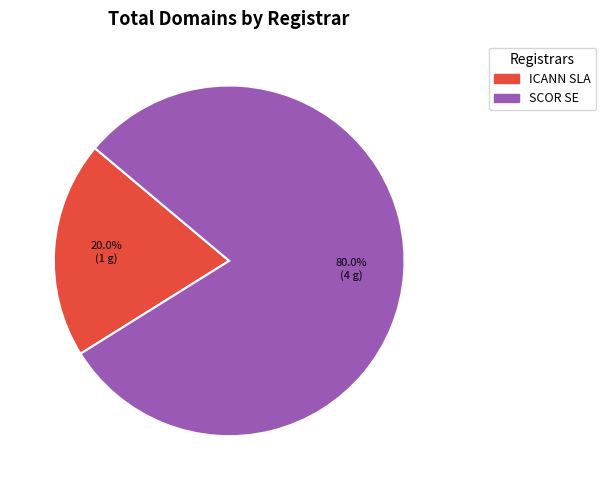

Which category has the smallest portion of the pie?

ICANN SLA